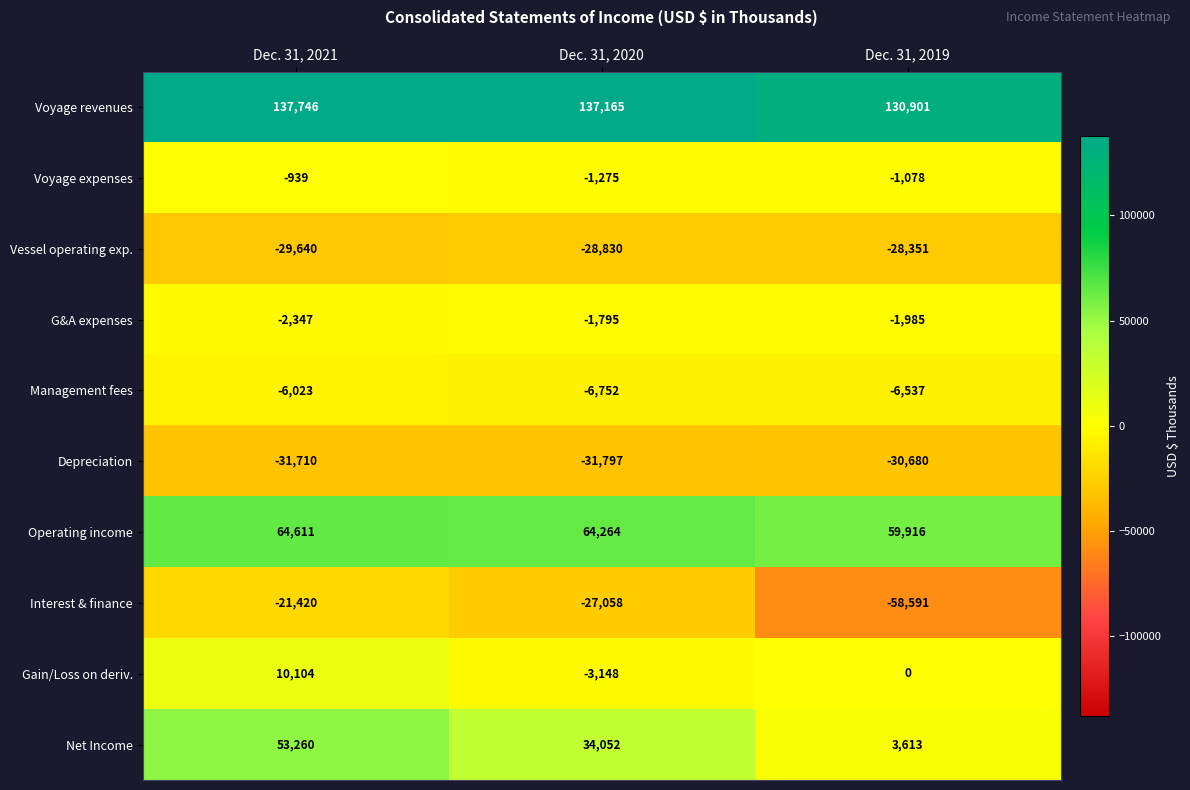

The value of Management fees at Dec. 31, 2021 is -8518. True or false?

False